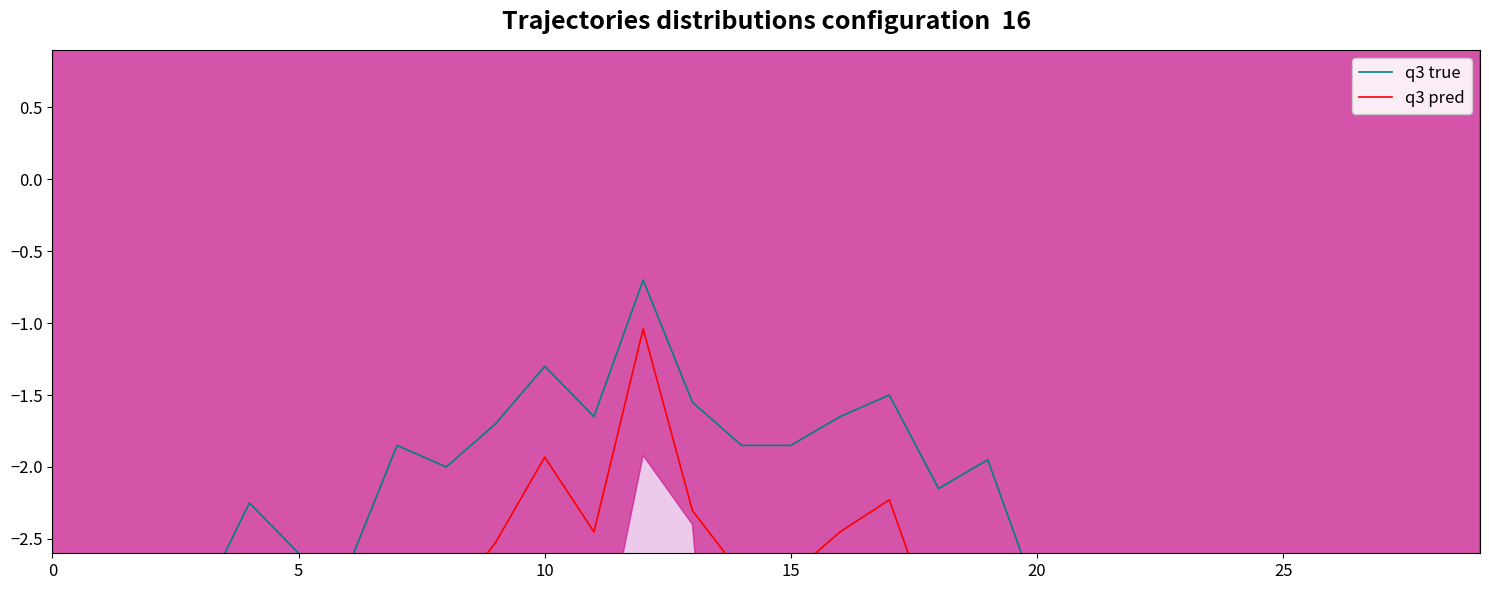

Which series has the largest total across all categories?

q3 true